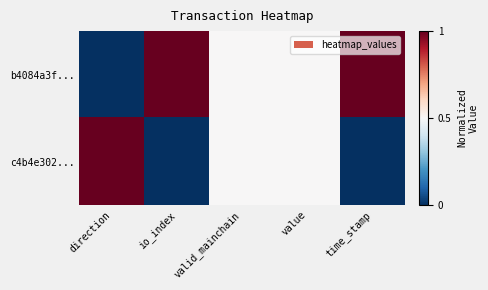

What is the greatest value displayed?

1.0